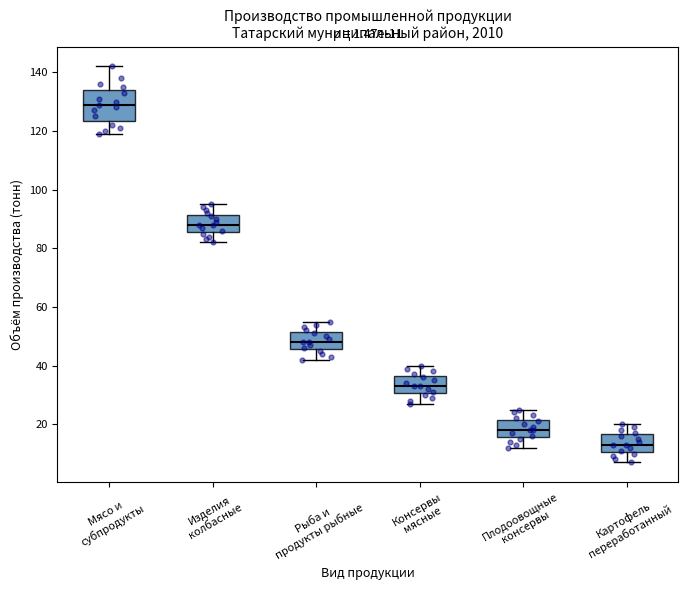

Which box is the tallest, from its lower edge to its upper edge?

Мясо и субпродукты